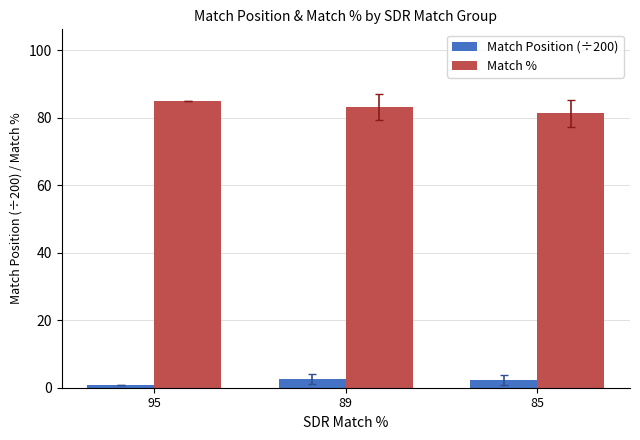

Are the bars horizontal?

No